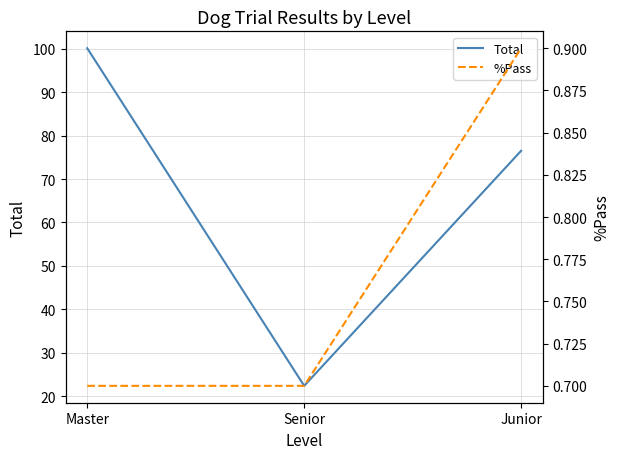

At which category is the sum across all series the highest?

Master